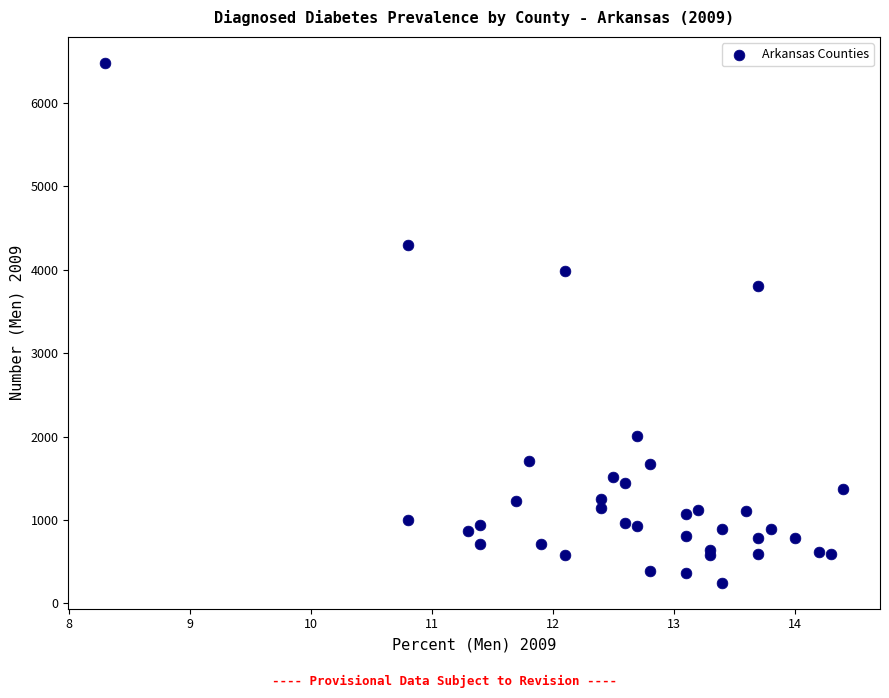

What Y value in the scatter plot is closest to 3364?

3808